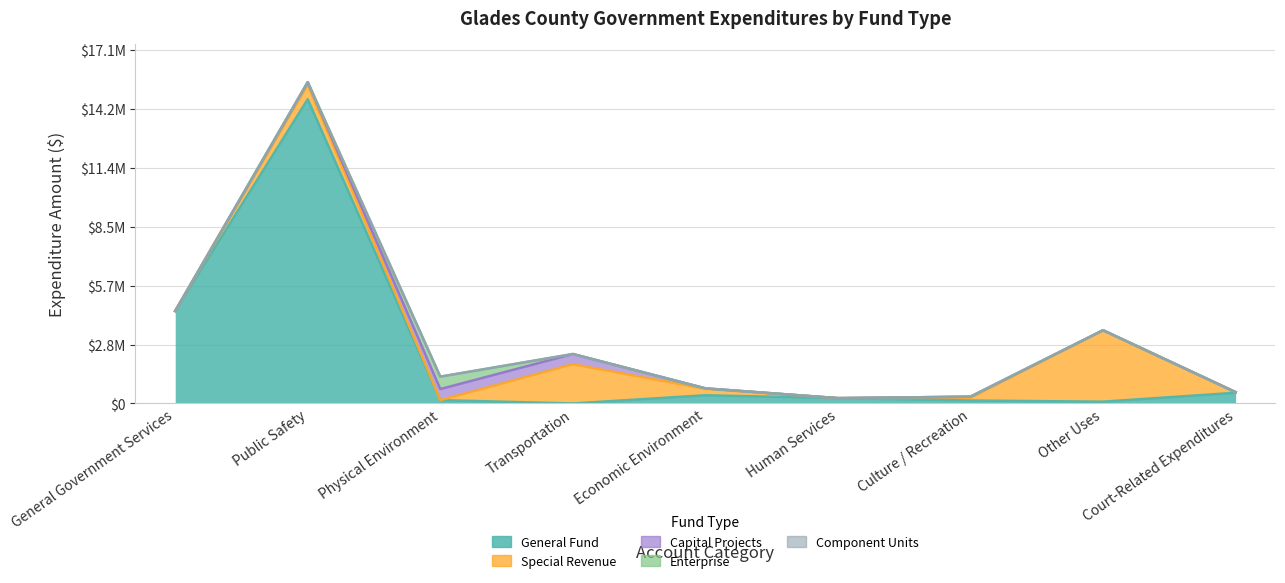

Reading left to right, extract all data points from this chart.

General Fund: 4469990	14703727	161391	0	397274	257425	142657	87214	517939
Special Revenue: 118	701573	0	1899126	310179	0	134289	3451901	28686
Capital Projects: 0	124089	535243	490525	22437	0	51831	0	0
Enterprise: 0	0	597330	0	0	0	0	0	0
Component Units: 0	0	4705	0	0	0	0	0	0